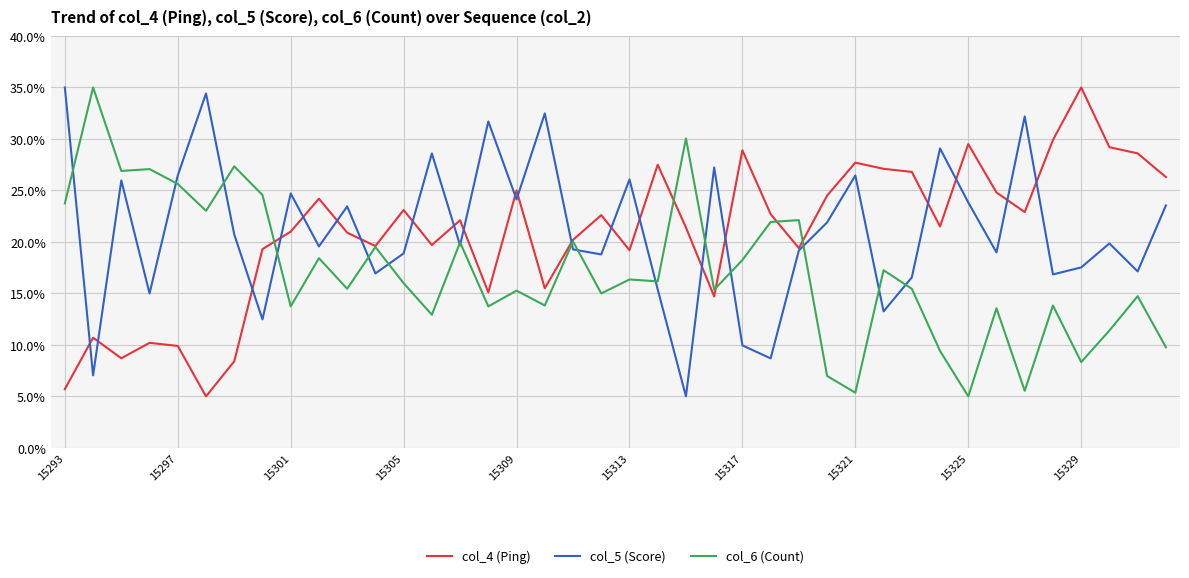

What is the lowest value of the col_6 (Count) series?

5.0